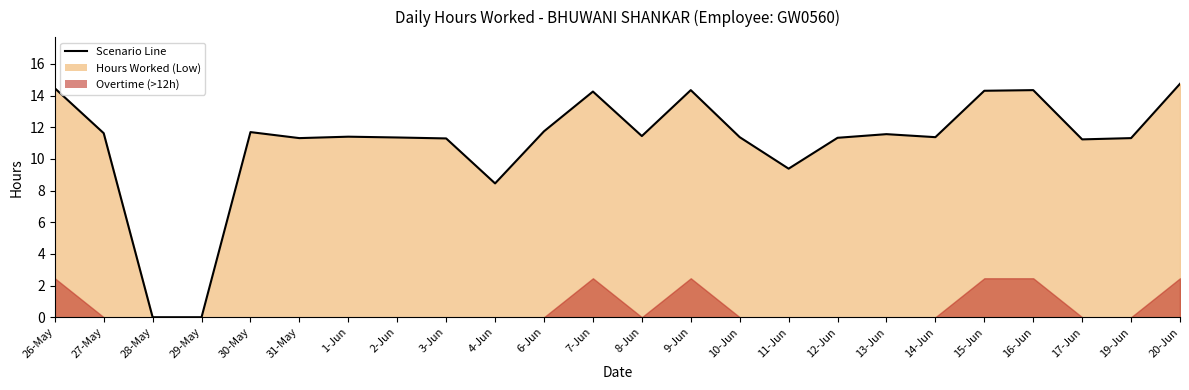

The chart shows a value of 10.0 at 15-Jun. True or false?

False